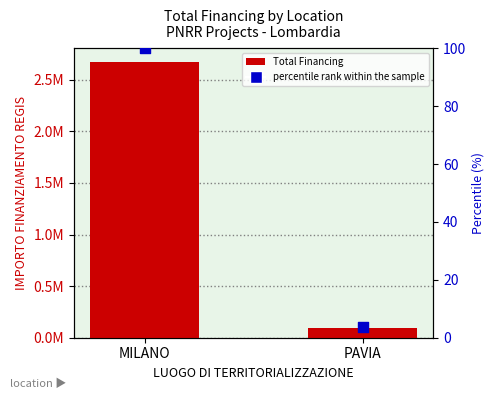

Is the value of Total Financing (M EUR) at PAVIA greater than the value of percentile rank within the sample at PAVIA?

Yes